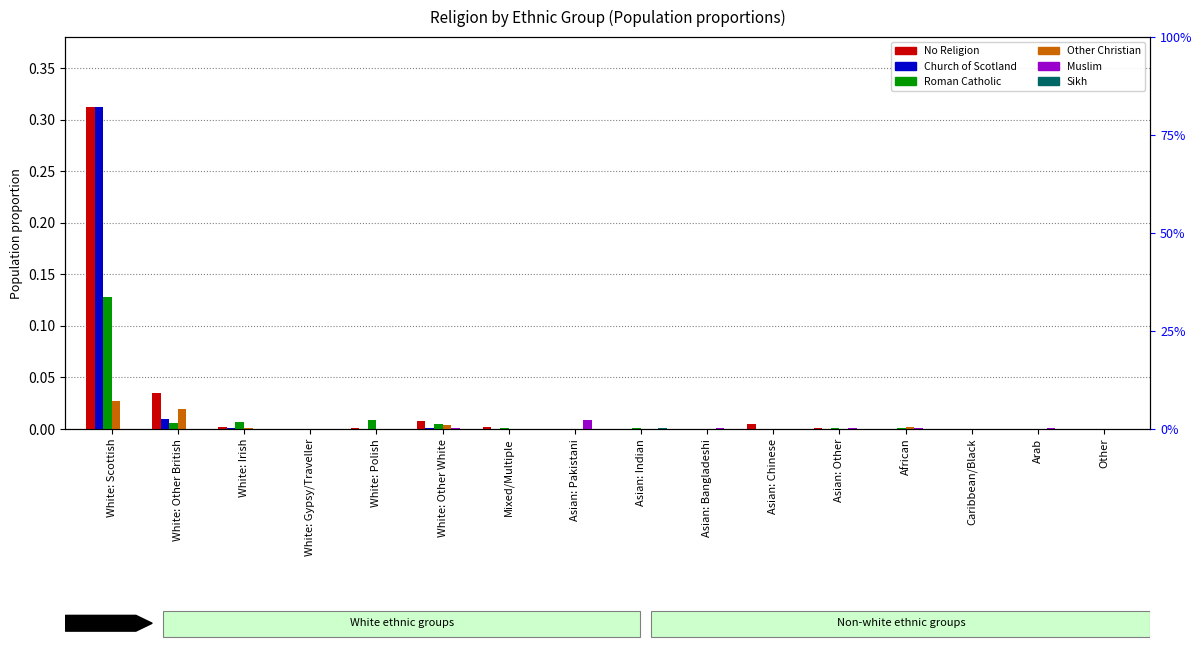

How many data points does each series have?

16